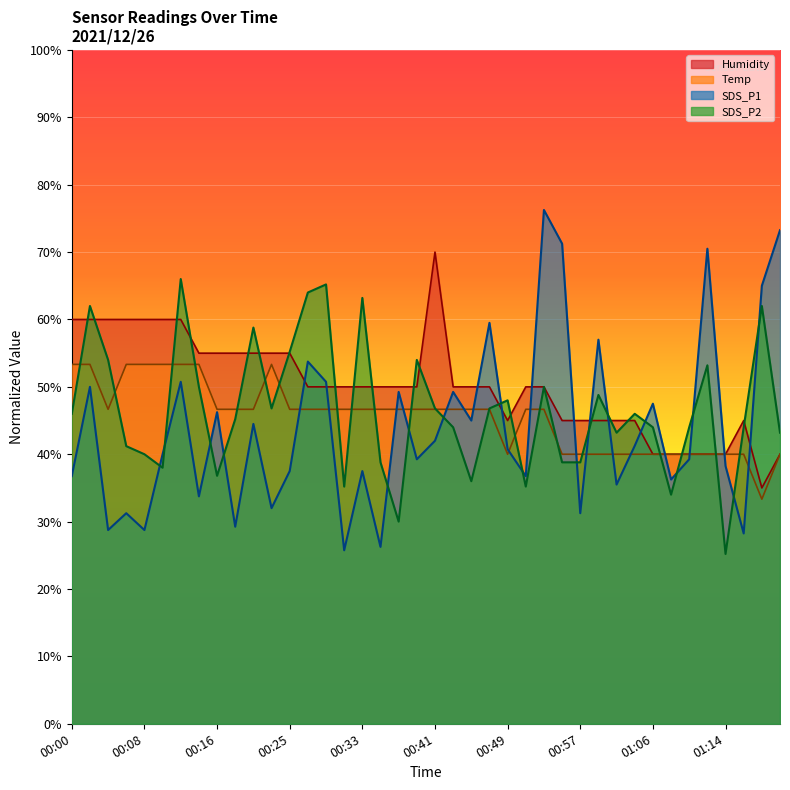

In SDS_P1, how many points are higher than both neighbors (excluding endpoints)?

14